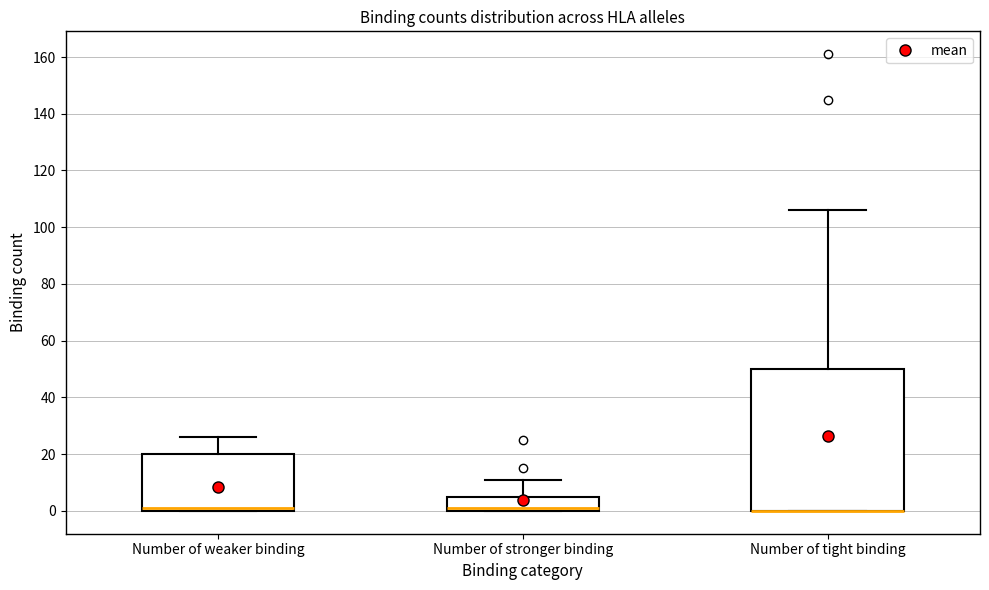

Reading left to right, transcribe this box plot: for each box, give where its median line is, the range the box spans, and where its two whiskers end, as read against the y-axis. The values are not printed on the chart, so give them approximately, as read against the axis.

Number of weaker binding: median 2, box 0 to 20, whiskers 0 to 26
Number of stronger binding: median 2, box 0 to 6, whiskers 0 to 12
Number of tight binding: median 0 (drawn on the box's lower edge), box 0 to 50, whiskers 0 to 106